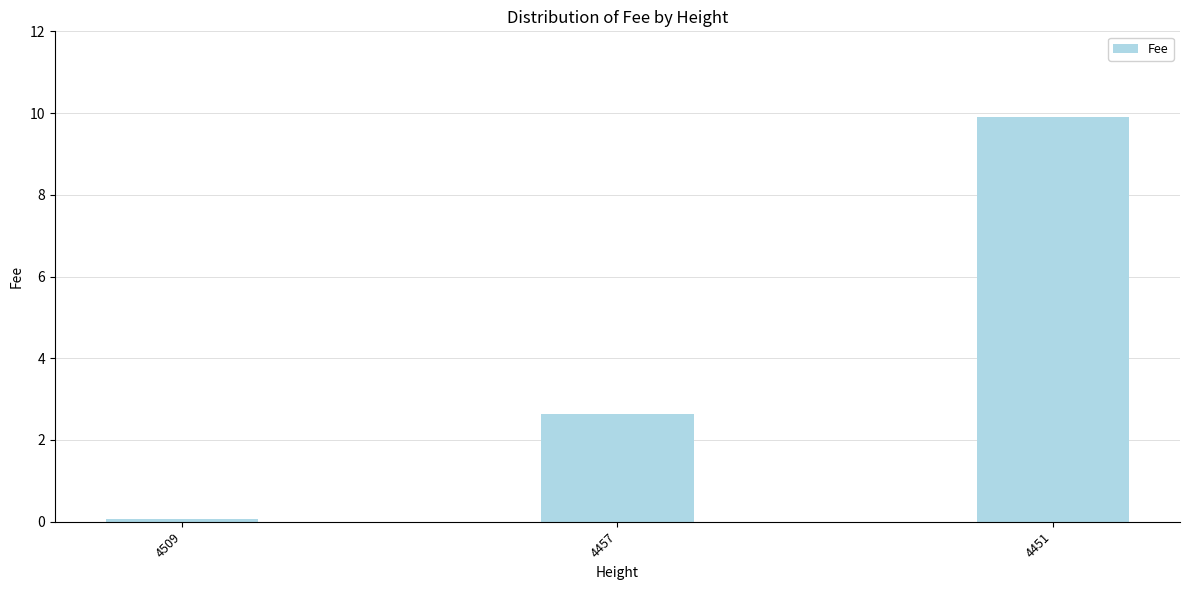

True or false: the data shows 0.1 at 4509.

True